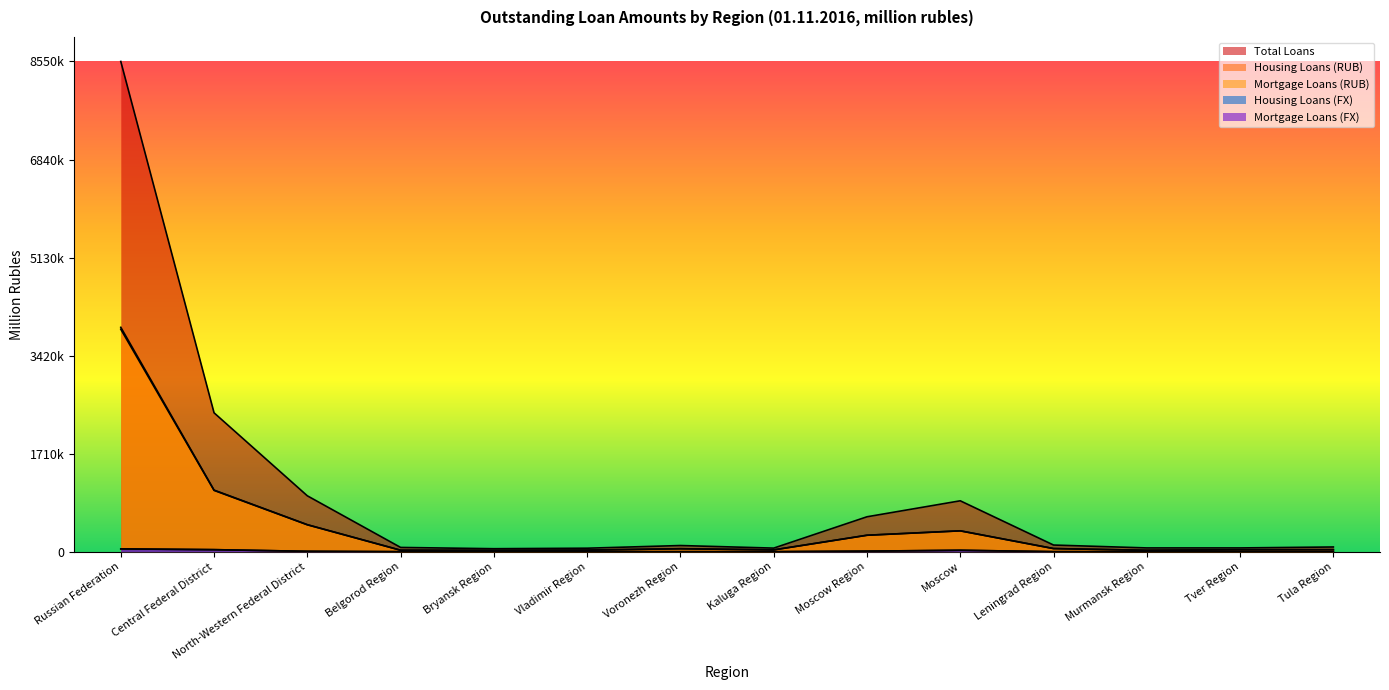

What position from the right is Kaluga Region?

7